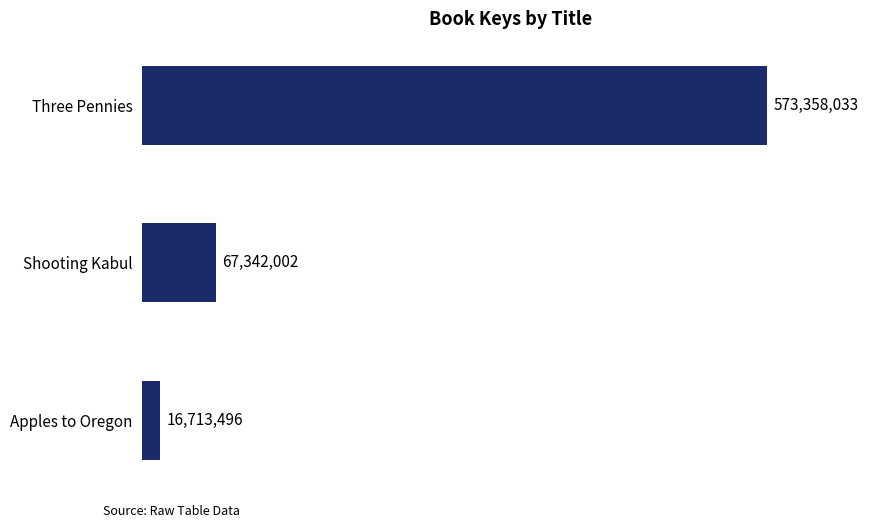

At which category does the chart reach its minimum across all series?

Apples to Oregon